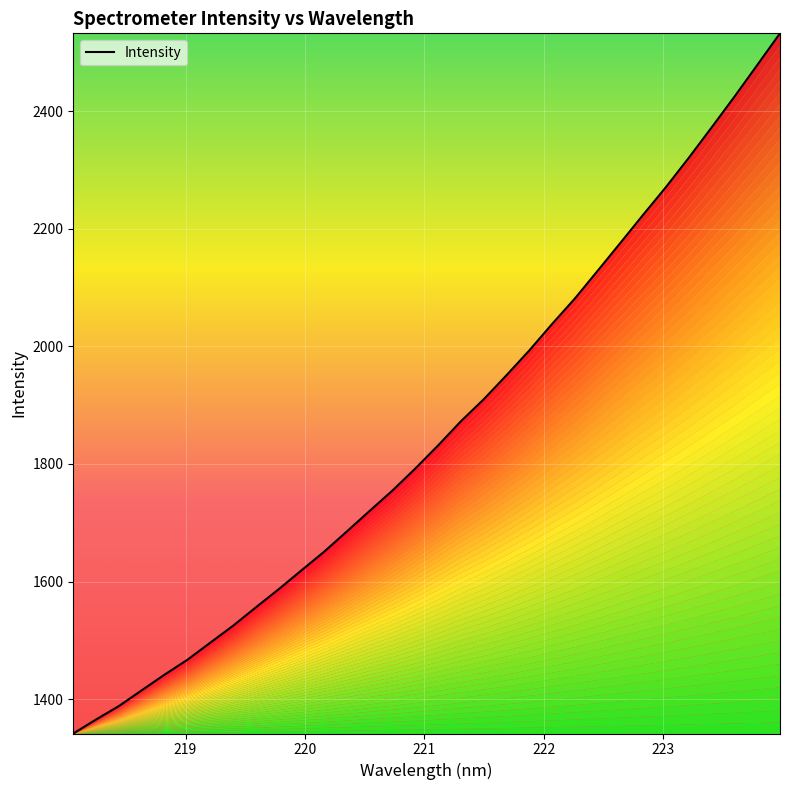

What is the maximum value shown in the chart?

2532.1